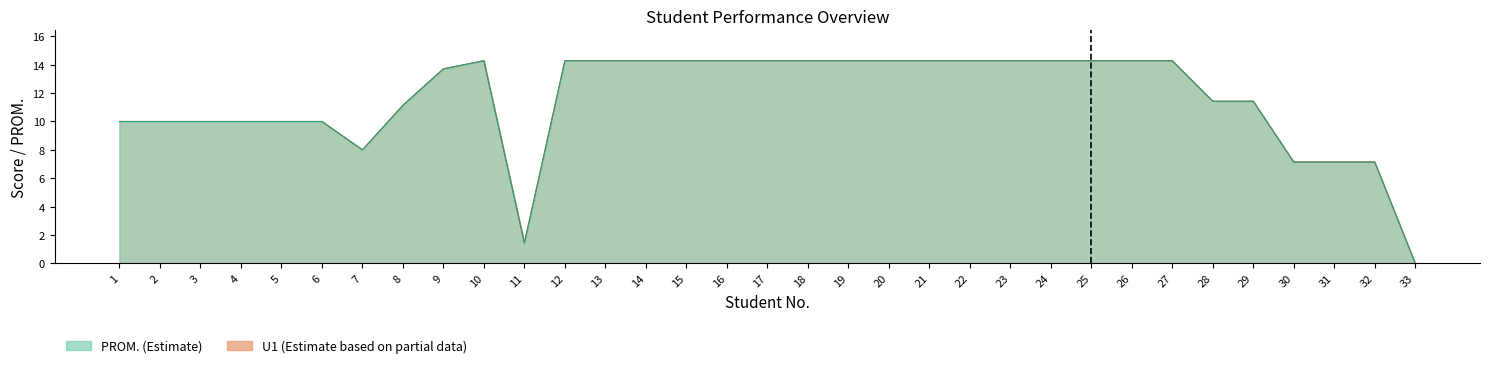

True or false: U1 (Estimate based on partial data) and PROM. (Estimate) intersect in this chart.

False